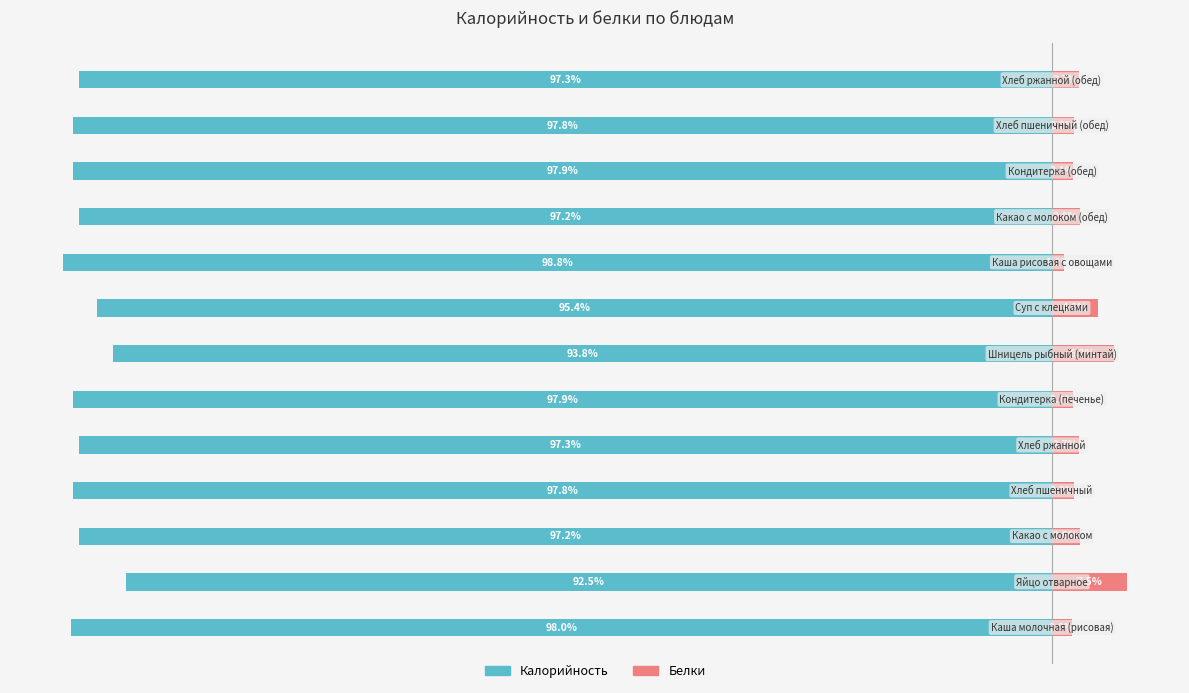

True or false: Белки has a value of 2.0 at 0.

True